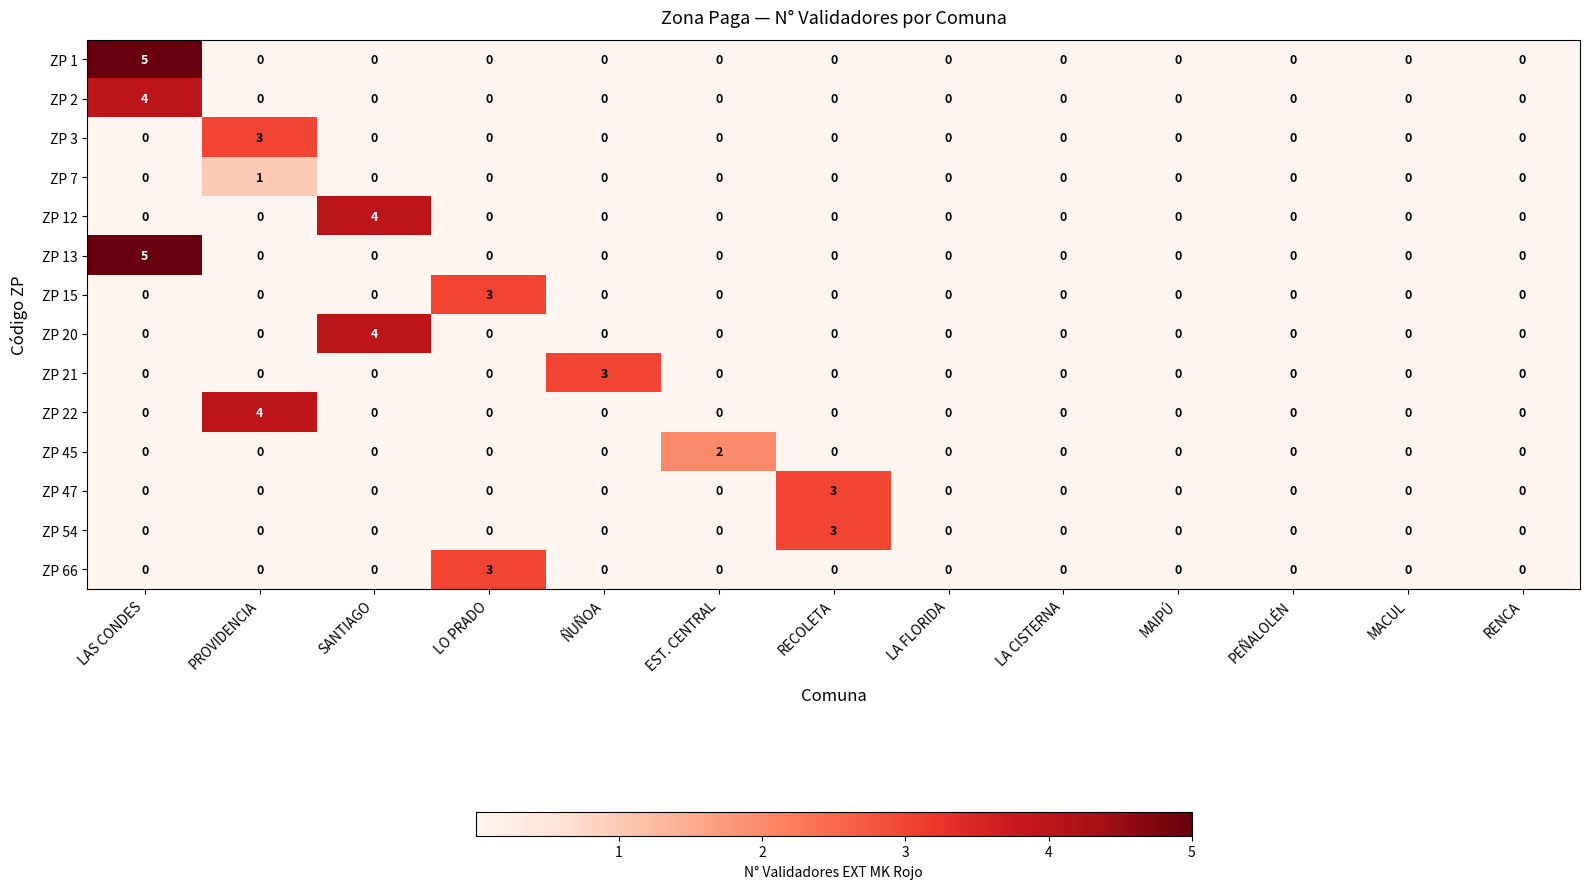

What is the highest value of the ZP 1 series?

5